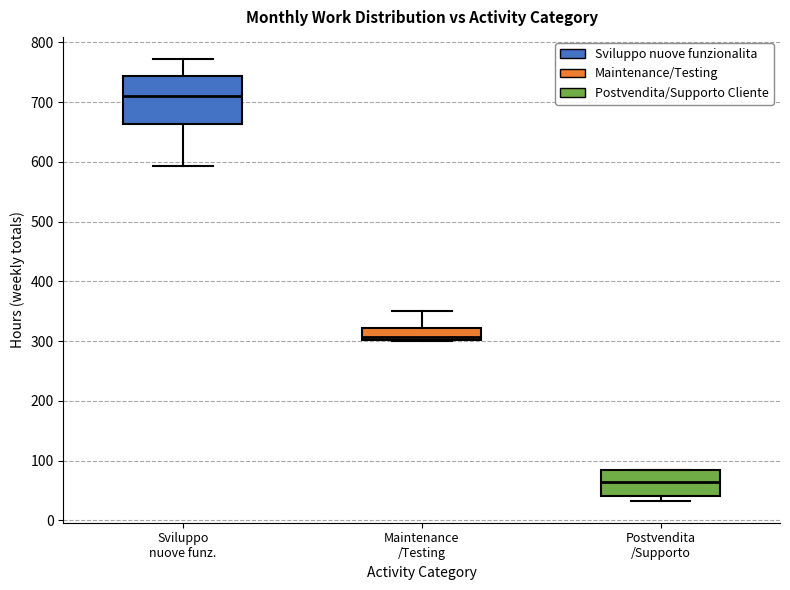

Which box has the lowest median line?

Postvendita /Supporto